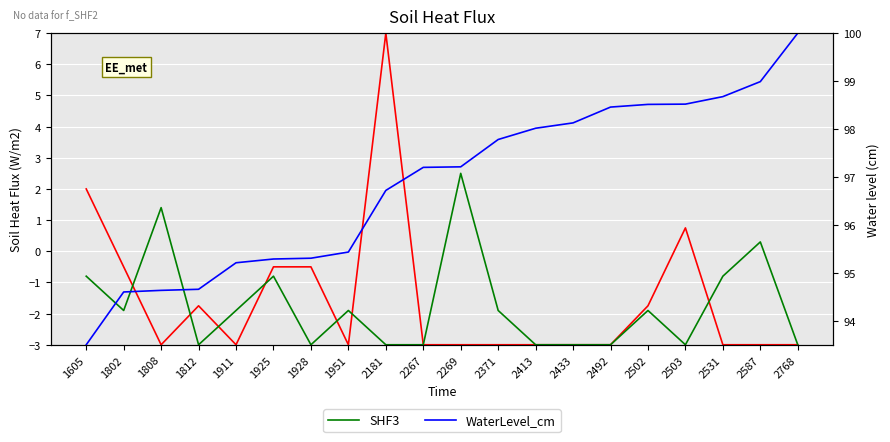

Which series has the largest total across all categories?

WaterLevel_cm